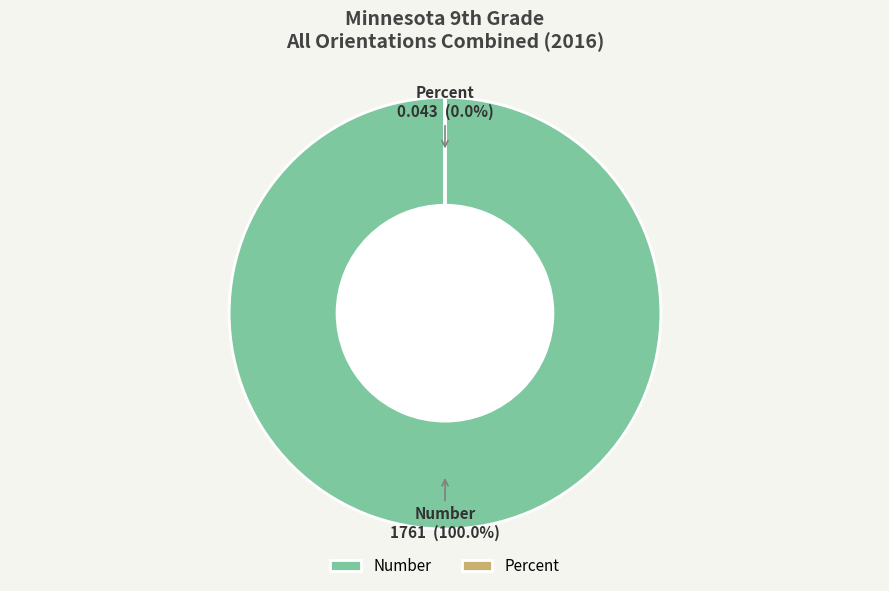

To the nearest percent, what is the difference between the largest and smallest slice percentages?

100%